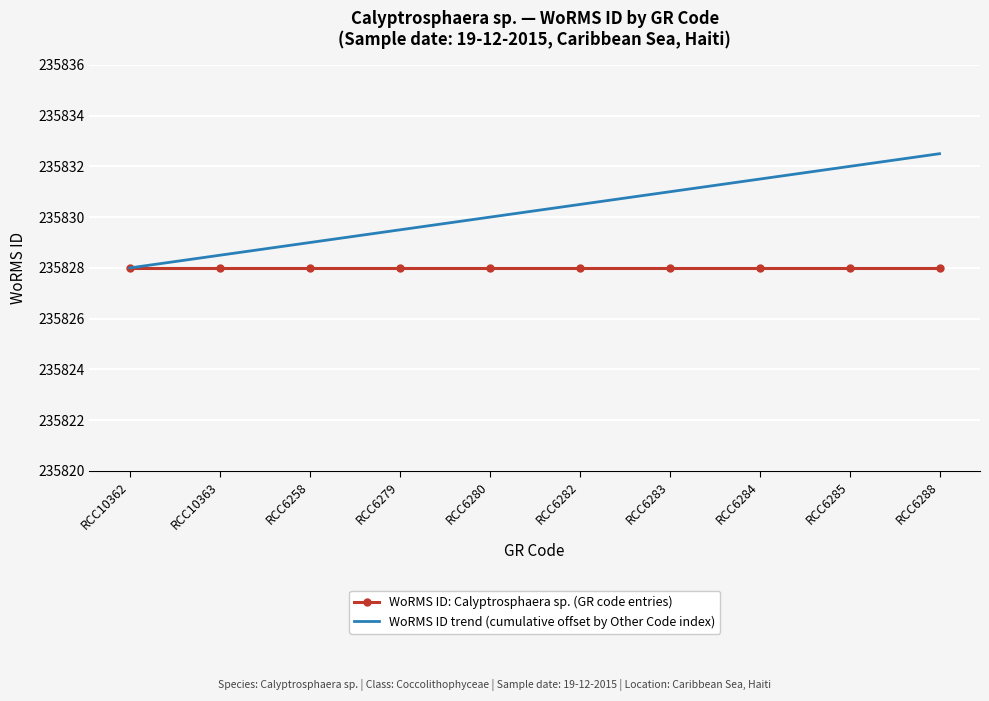

How many categories are shown in the chart?

10